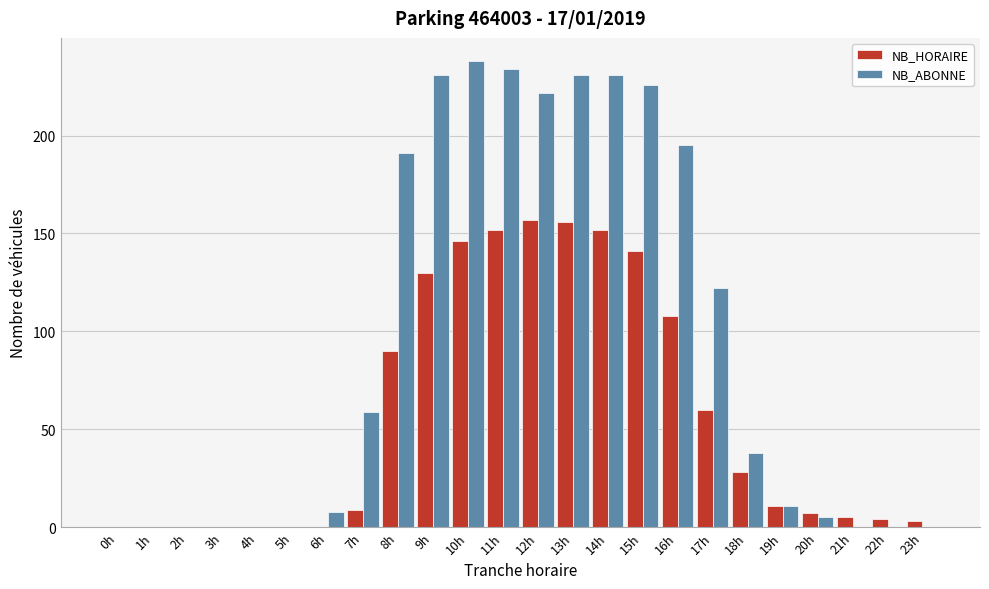

At which label is NB_HORAIRE closest to 78?

8h